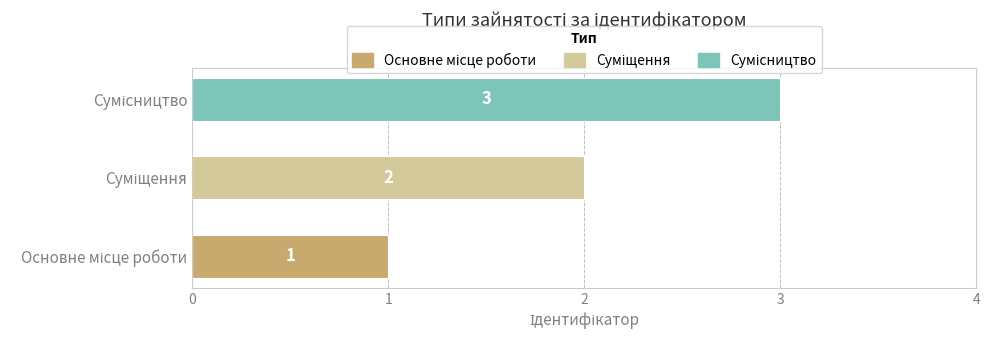

What is the sum of all values?

6